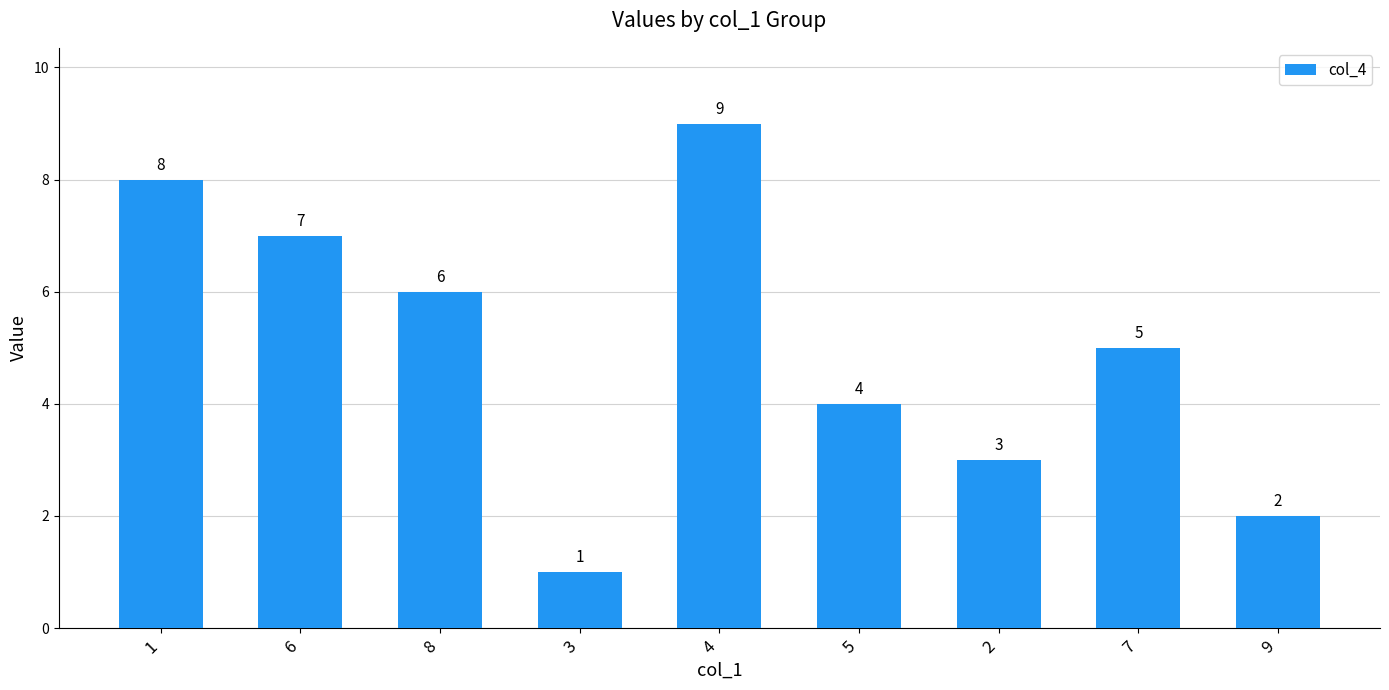

What is the average value?

5